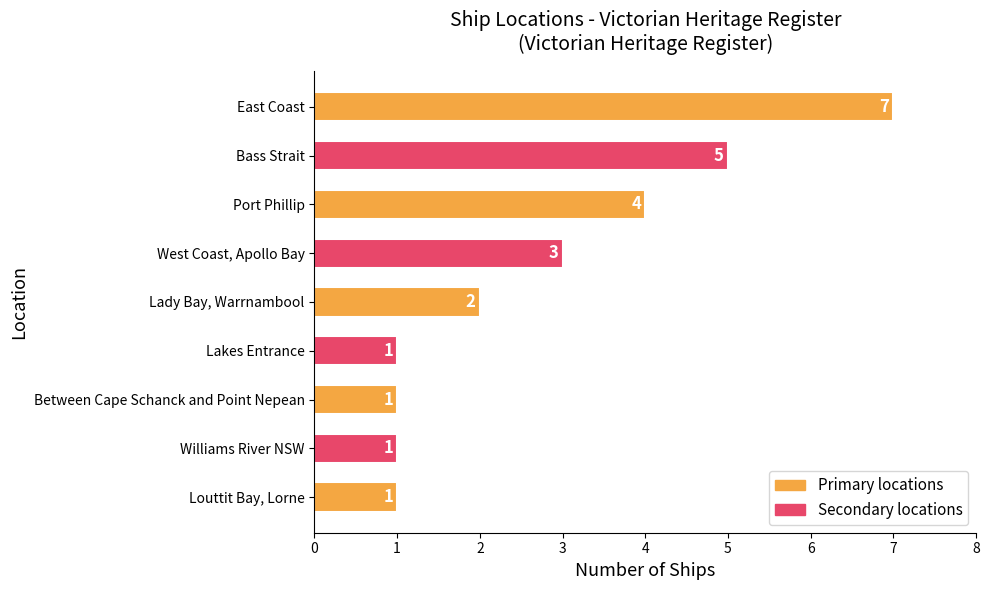

What is the ratio of the value at Louttit Bay, Lorne to the value at Williams River NSW?

1.0